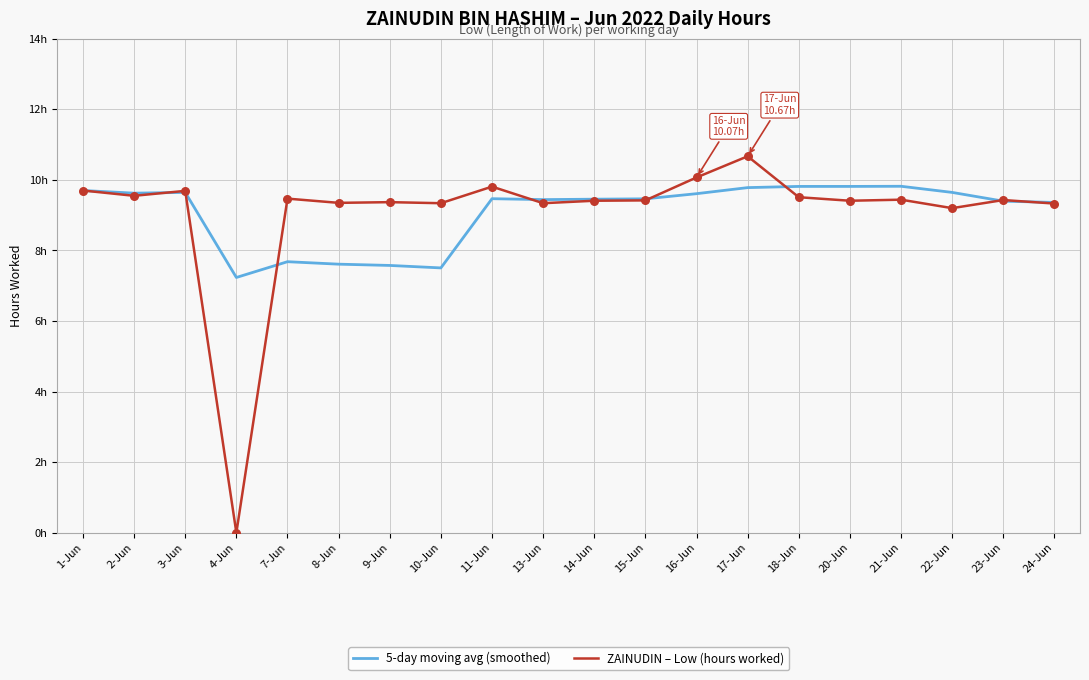

What are all the series names shown in the legend?

5-day moving avg (smoothed), ZAINUDIN – Low (hours worked)